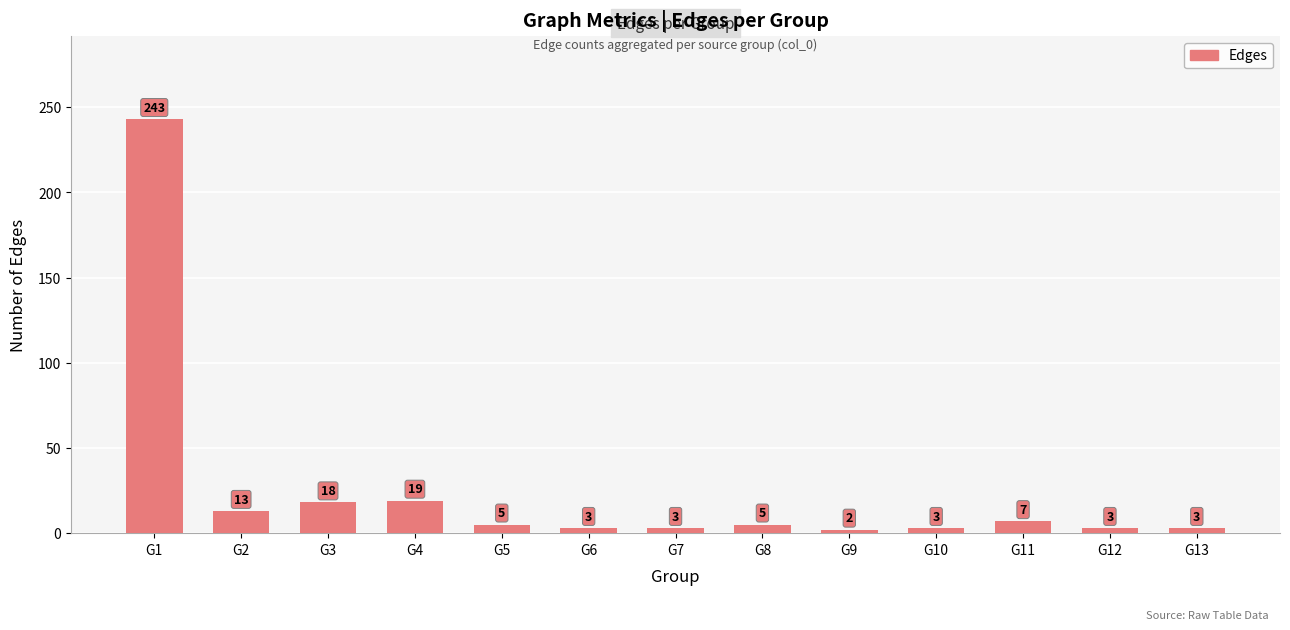

What is the difference between the maximum and second lowest values?

240